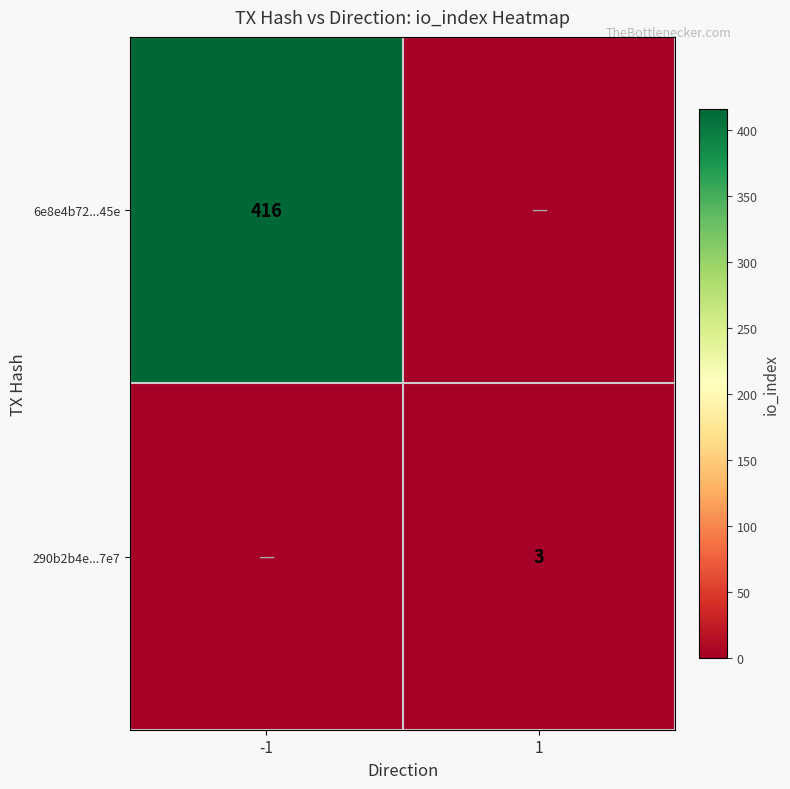

True or false: 6e8e4b72...45e has a value of 280 at -1.

False